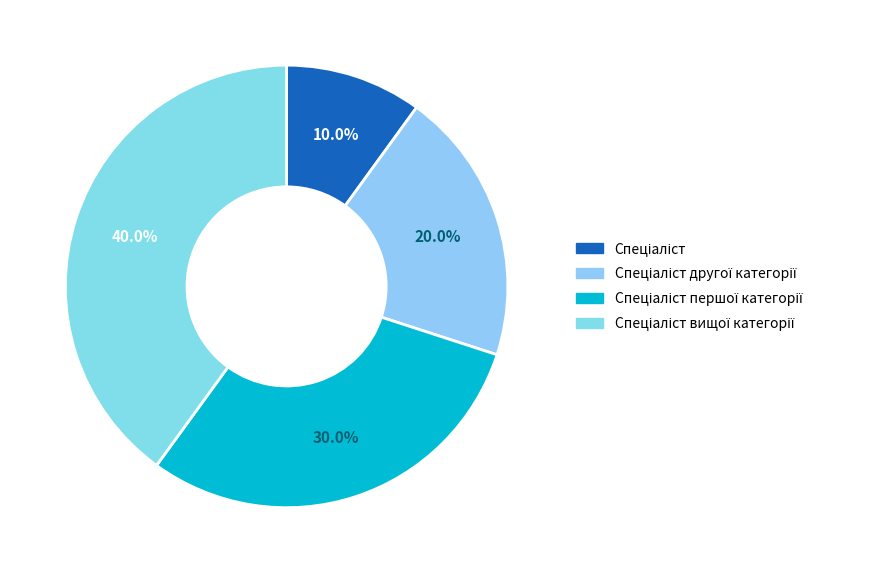

Which has a higher value, Спеціаліст другої категорії or Спеціаліст?

Спеціаліст другої категорії